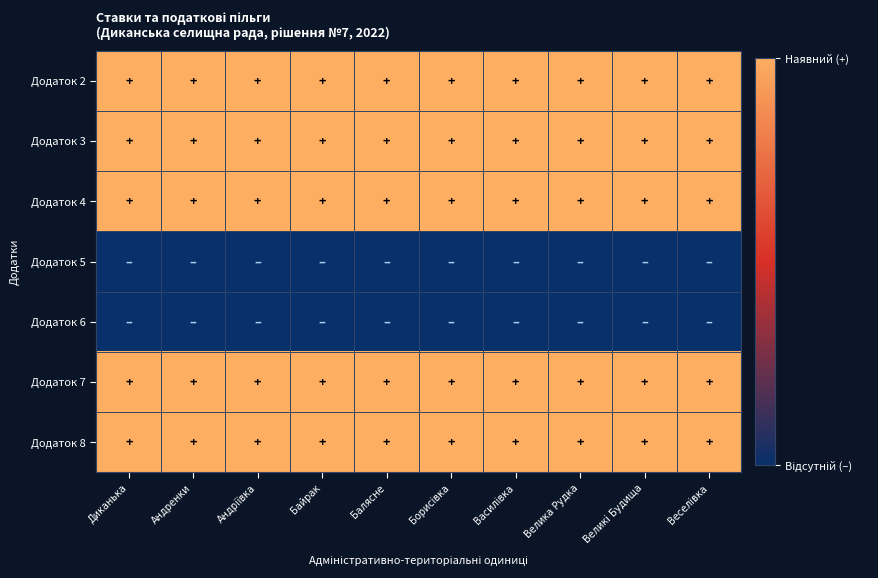

Reading right to left, what are all the values shown in this chart?

Додаток 2: Веселівка=1	Великі Будища=1	Велика Рудка=1	Василівка=1	Борисівка=1	Балясне=1	Байрак=1	Андріївка=1	Андренки=1	Диканька=1
Додаток 3: Веселівка=1	Великі Будища=1	Велика Рудка=1	Василівка=1	Борисівка=1	Балясне=1	Байрак=1	Андріївка=1	Андренки=1	Диканька=1
Додаток 4: Веселівка=1	Великі Будища=1	Велика Рудка=1	Василівка=1	Борисівка=1	Балясне=1	Байрак=1	Андріївка=1	Андренки=1	Диканька=1
Додаток 5: Веселівка=0	Великі Будища=0	Велика Рудка=0	Василівка=0	Борисівка=0	Балясне=0	Байрак=0	Андріївка=0	Андренки=0	Диканька=0
Додаток 6: Веселівка=0	Великі Будища=0	Велика Рудка=0	Василівка=0	Борисівка=0	Балясне=0	Байрак=0	Андріївка=0	Андренки=0	Диканька=0
Додаток 7: Веселівка=1	Великі Будища=1	Велика Рудка=1	Василівка=1	Борисівка=1	Балясне=1	Байрак=1	Андріївка=1	Андренки=1	Диканька=1
Додаток 8: Веселівка=1	Великі Будища=1	Велика Рудка=1	Василівка=1	Борисівка=1	Балясне=1	Байрак=1	Андріївка=1	Андренки=1	Диканька=1